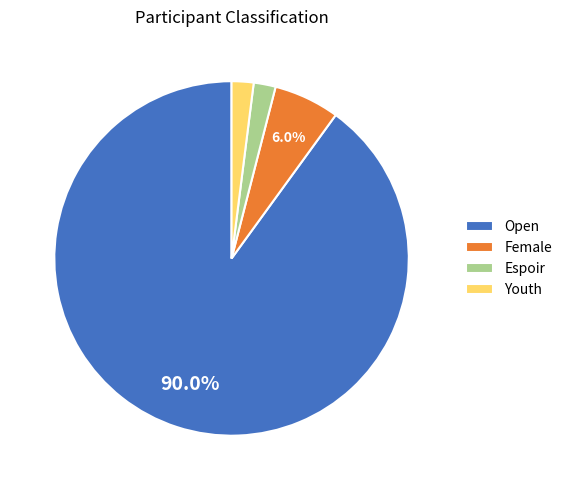

To the nearest percent, what portion does Espoir represent?

2%